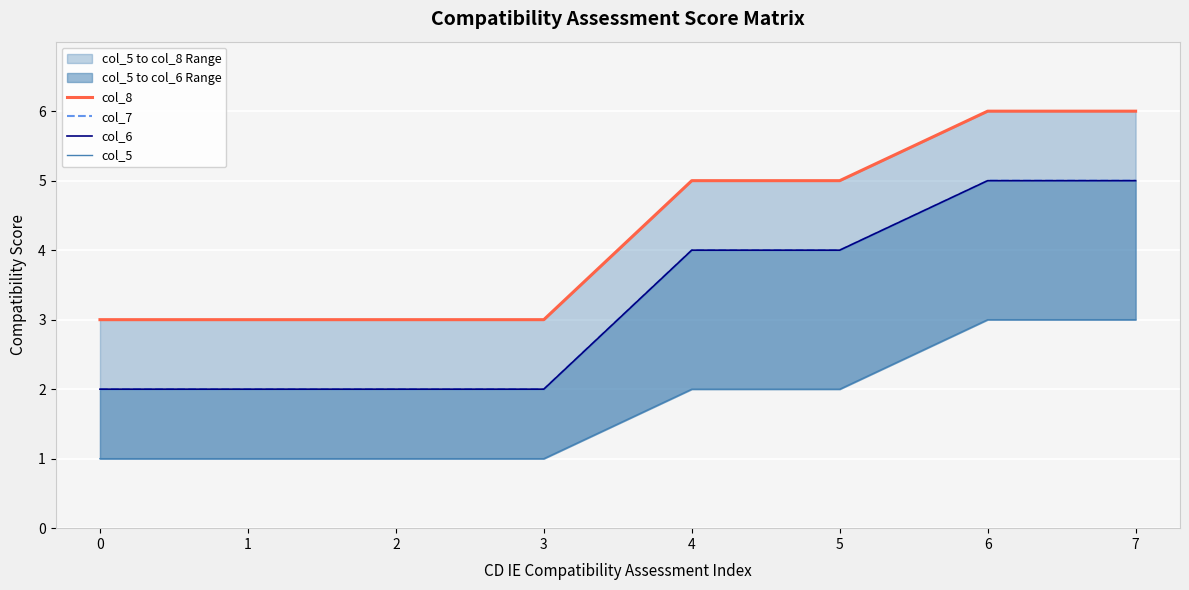

Which has a higher value, 2 or 0?

2